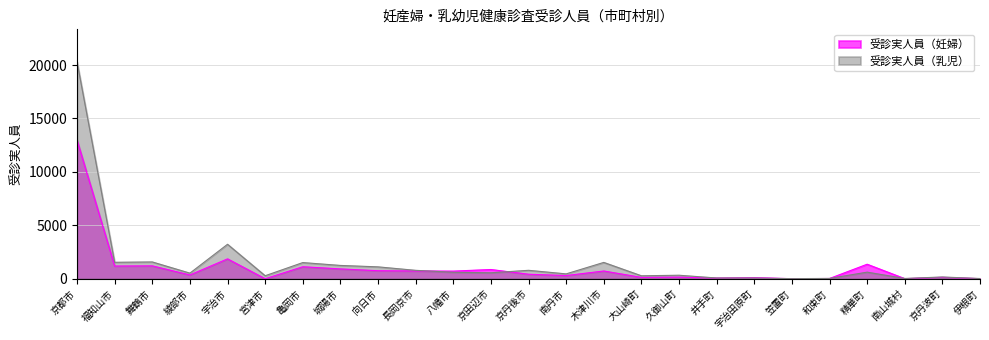

Count the number of data series in this chart.

2